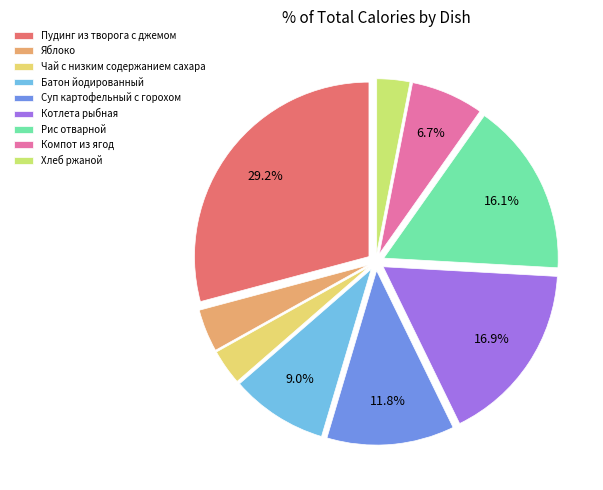

The Котлета рыбная slice represents 8% of the pie. True or false?

False